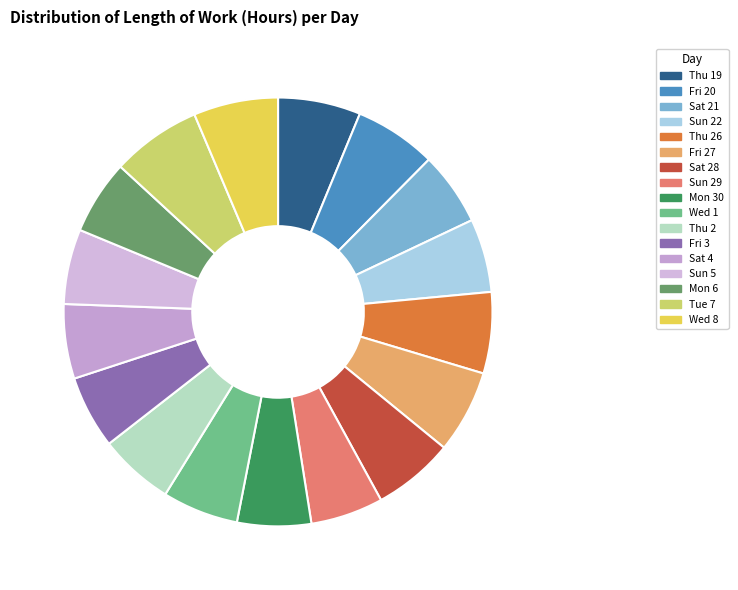

How many segments does this pie chart have?

17